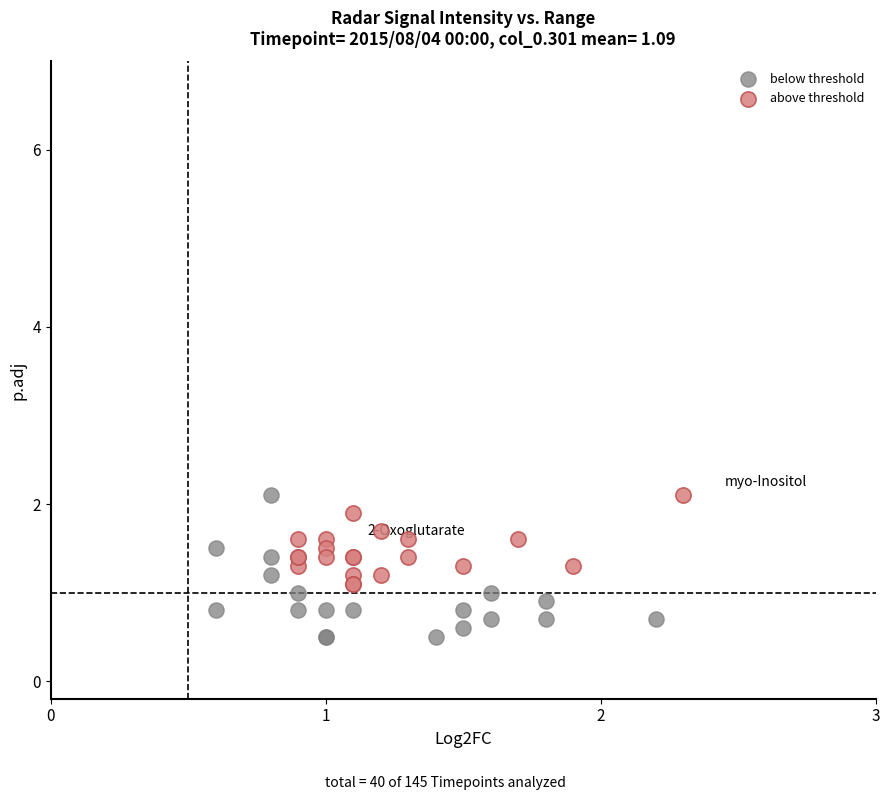

What are all the series names shown in the legend?

below threshold, above threshold